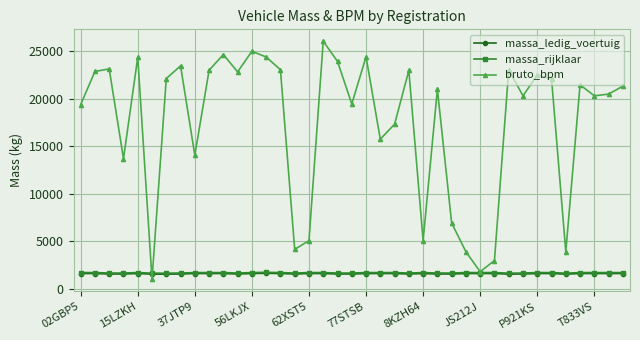

What are all the series names shown in the legend?

massa_ledig_voertuig, massa_rijklaar, bruto_bpm